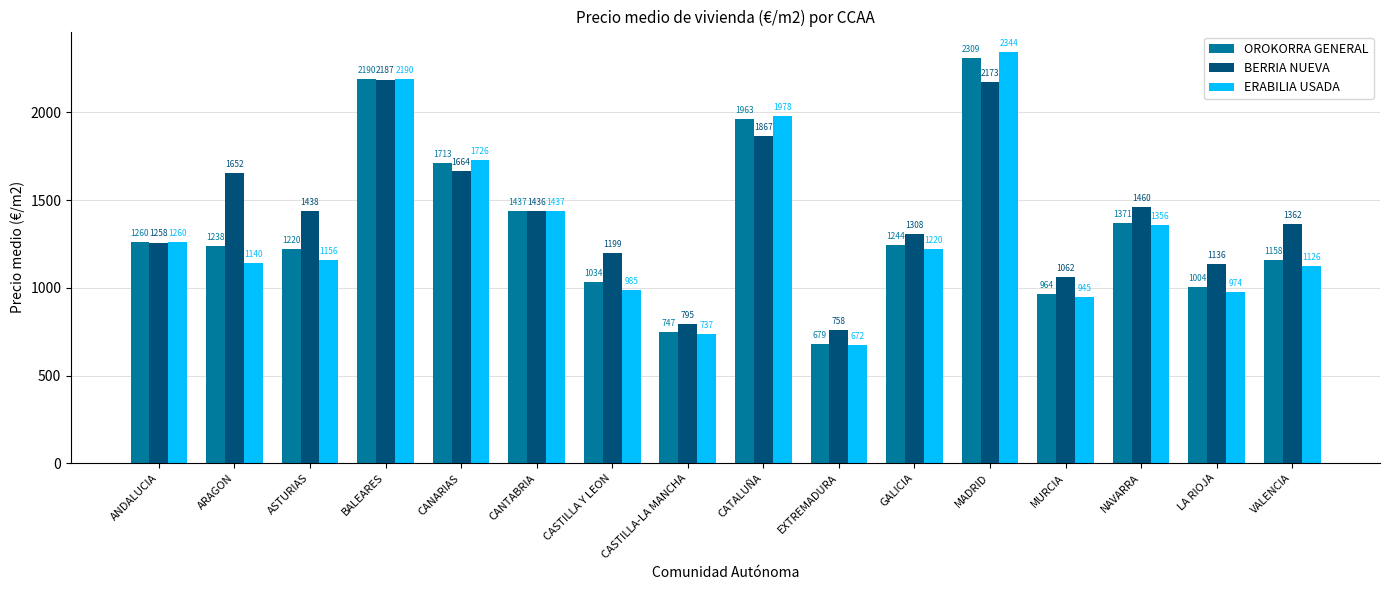

List the series in order of their overall mean, highest first.

BERRIA NUEVA, OROKORRA GENERAL, ERABILIA USADA